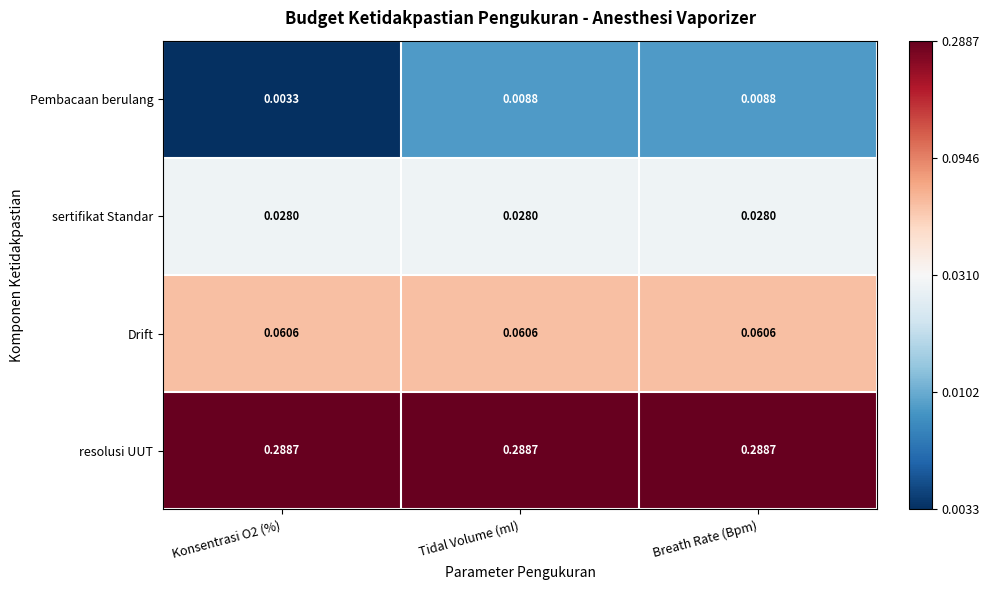

Between Konsentrasi O2 (%) and Breath Rate (Bpm), which series saw the biggest shift?

Pembacaan berulang